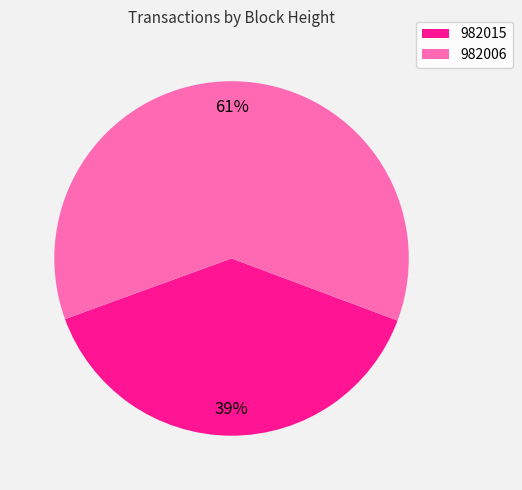

How many segments does this pie chart have?

2